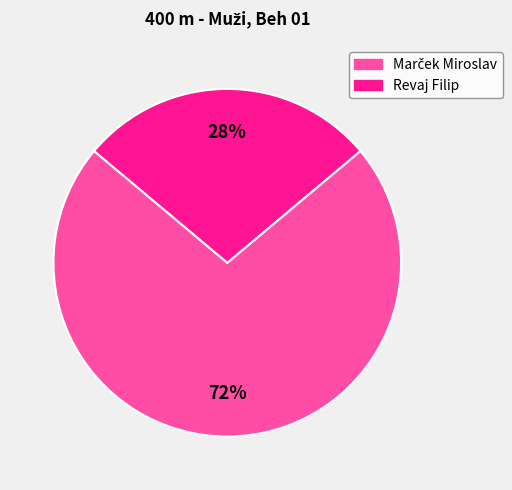

What is the smallest slice in the pie chart?

Revaj Filip